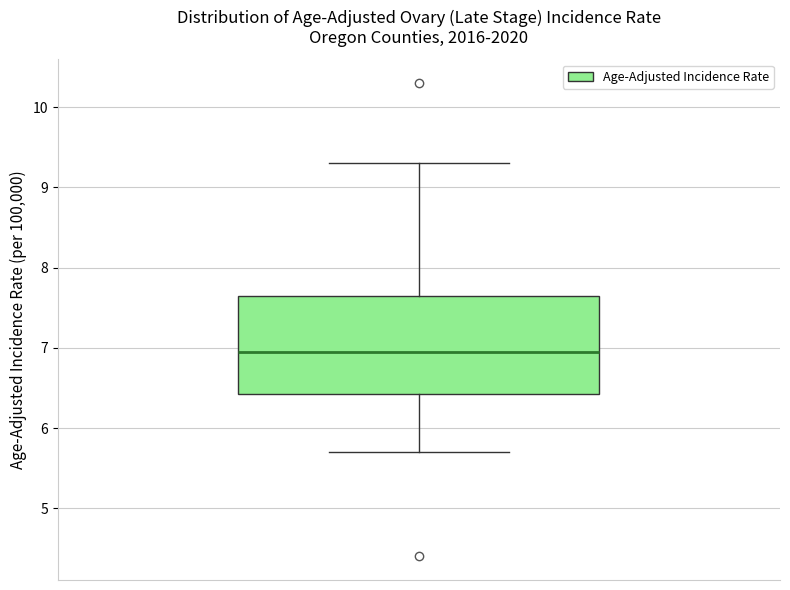

Transcribe this box plot: give where the median line is, the range the box spans, and where the two whiskers end, as read against the y-axis. The values are not printed on the chart, so give them approximately, as read against the axis.

median 7.0, box 6.4 to 7.7, whiskers 5.7 to 9.3